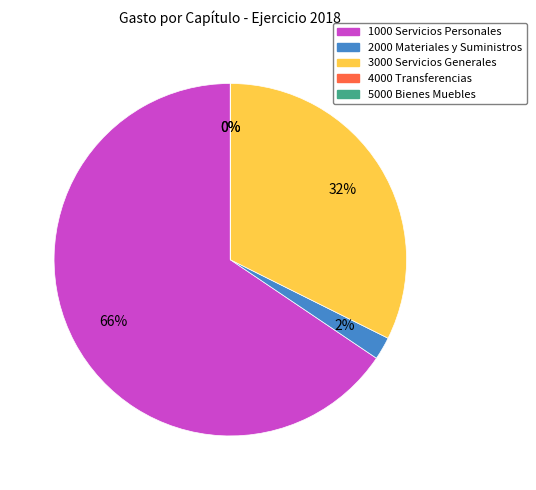

Combined, do 1000 Servicios Personales and 2000 Materiales y Suministros account for over 50%?

Yes